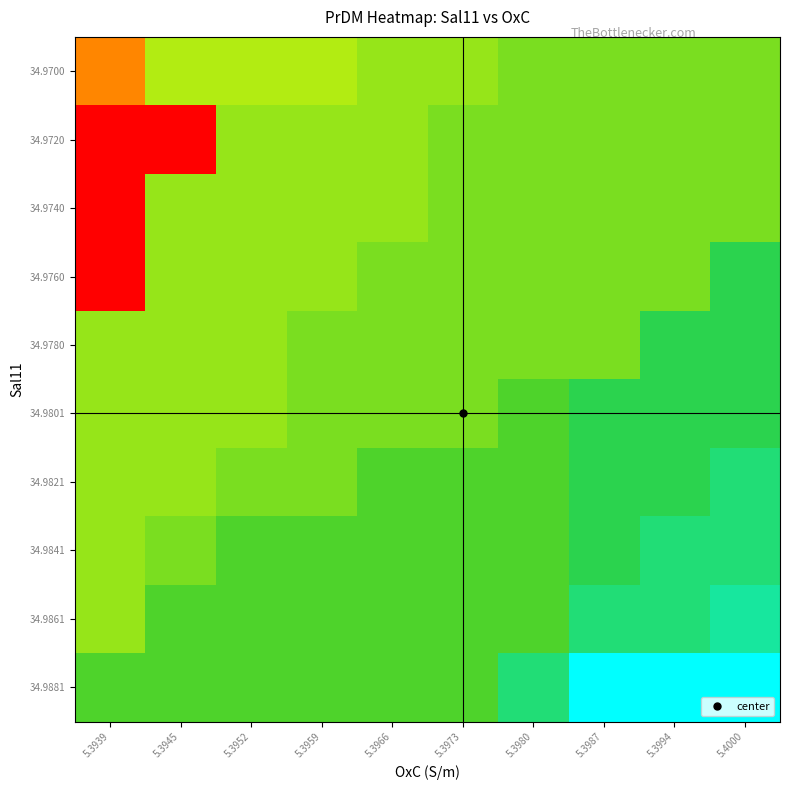

Reading right to left, what are all the values shown in this chart?

34.9700: 5.4000=15.5	5.3994=15.5	5.3987=15.5	5.3980=15.5	5.3973=15.0	5.3966=15.0	5.3959=14.5	5.3952=14.5	5.3945=14.5	5.3939=8.2
34.9720: 5.4000=15.5	5.3994=15.5	5.3987=15.5	5.3980=15.5	5.3973=15.5	5.3966=15.0	5.3959=15.0	5.3952=15.0	5.3945=2.0	5.3939=2.0
34.9740: 5.4000=15.5	5.3994=15.5	5.3987=15.5	5.3980=15.5	5.3973=15.5	5.3966=15.0	5.3959=15.0	5.3952=15.0	5.3945=15.0	5.3939=2.0
34.9760: 5.4000=17.2	5.3994=15.5	5.3987=15.5	5.3980=15.5	5.3973=15.5	5.3966=15.5	5.3959=15.0	5.3952=15.0	5.3945=15.0	5.3939=2.0
34.9780: 5.4000=17.2	5.3994=17.2	5.3987=15.5	5.3980=15.5	5.3973=15.5	5.3966=15.5	5.3959=15.5	5.3952=15.0	5.3945=15.0	5.3939=15.0
34.9801: 5.4000=17.2	5.3994=17.2	5.3987=17.2	5.3980=16.2	5.3973=15.5	5.3966=15.5	5.3959=15.5	5.3952=15.0	5.3945=15.0	5.3939=15.0
34.9821: 5.4000=18.0	5.3994=17.2	5.3987=17.2	5.3980=16.2	5.3973=16.2	5.3966=16.2	5.3959=15.5	5.3952=15.5	5.3945=15.0	5.3939=15.0
34.9841: 5.4000=18.0	5.3994=18.0	5.3987=17.2	5.3980=16.2	5.3973=16.2	5.3966=16.2	5.3959=16.2	5.3952=16.2	5.3945=15.5	5.3939=15.0
34.9861: 5.4000=18.8	5.3994=18.0	5.3987=18.0	5.3980=16.2	5.3973=16.2	5.3966=16.2	5.3959=16.2	5.3952=16.2	5.3945=16.2	5.3939=15.0
34.9881: 5.4000=20.5	5.3994=20.5	5.3987=20.5	5.3980=18.0	5.3973=16.2	5.3966=16.2	5.3959=16.2	5.3952=16.2	5.3945=16.2	5.3939=16.2